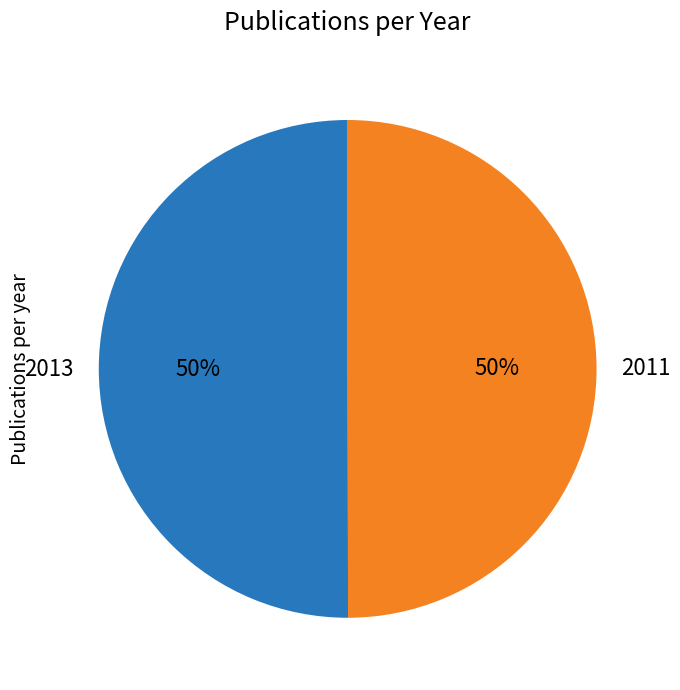

Is it true that 2011 is 42% of the pie?

False